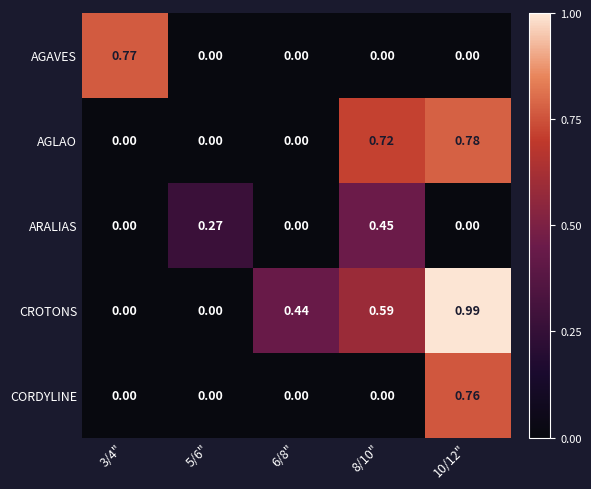

Rank the series by their maximum value, from lowest to highest.

ARALIAS, CORDYLINE, AGAVES, AGLAO, CROTONS